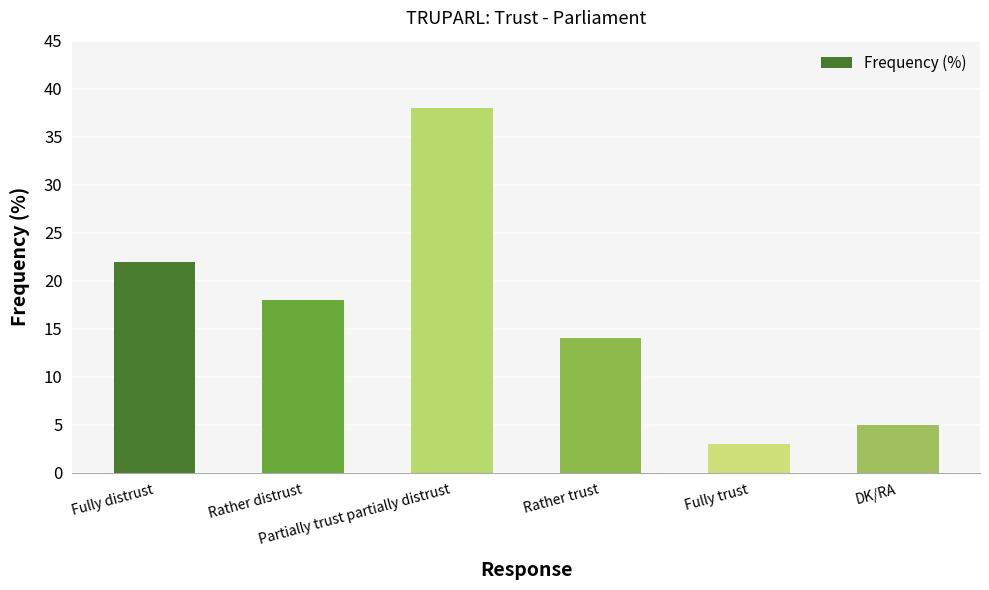

Is it true that the value at DK/RA is 3?

False